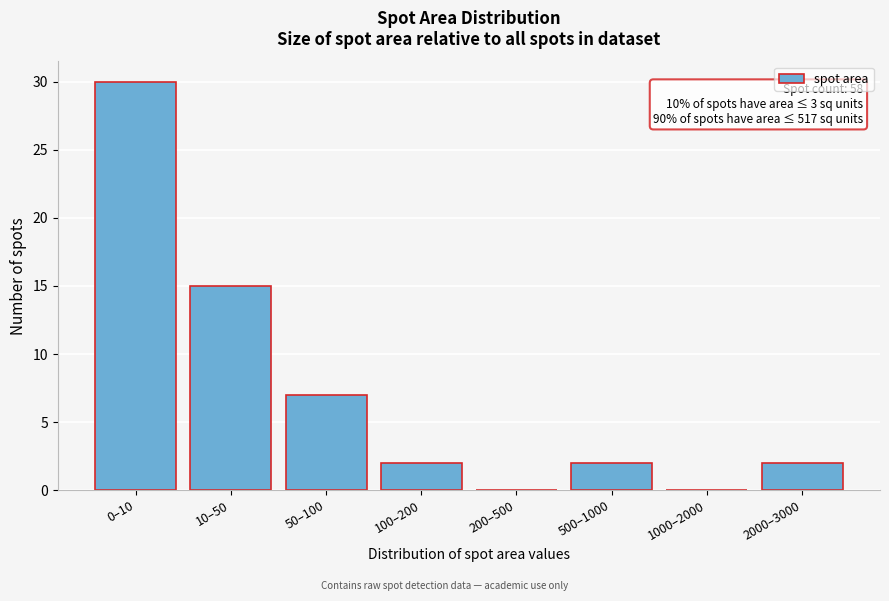

Reading left to right, what are all the values shown in this chart?

0–10=30	10–50=15	50–100=7	100–200=2	200–500=0	500–1000=2	1000–2000=0	2000–3000=2